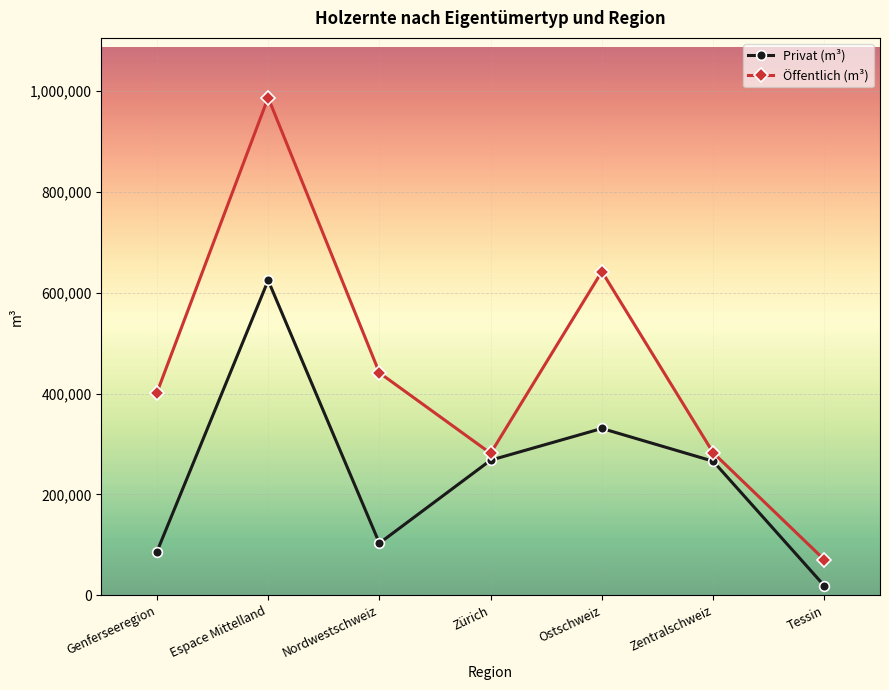

What is the difference between the maximum and minimum values in the Privat (m³) series?

605606